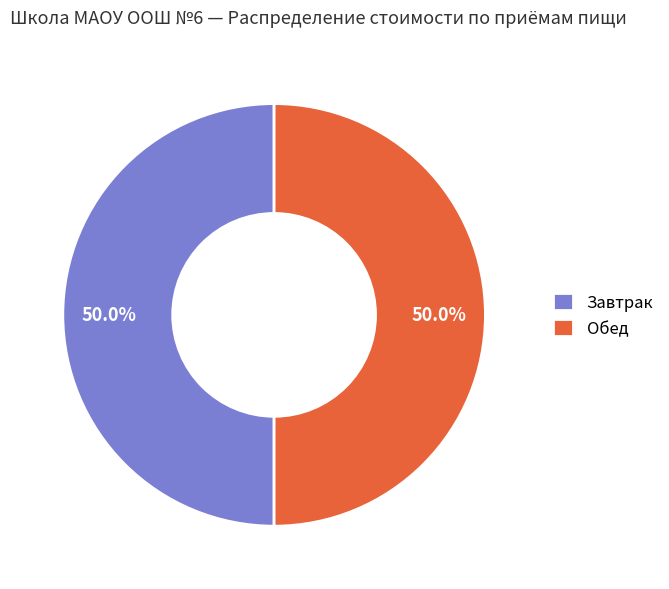

What is the ratio of the value at Завтрак to the value at Обед?

1.0